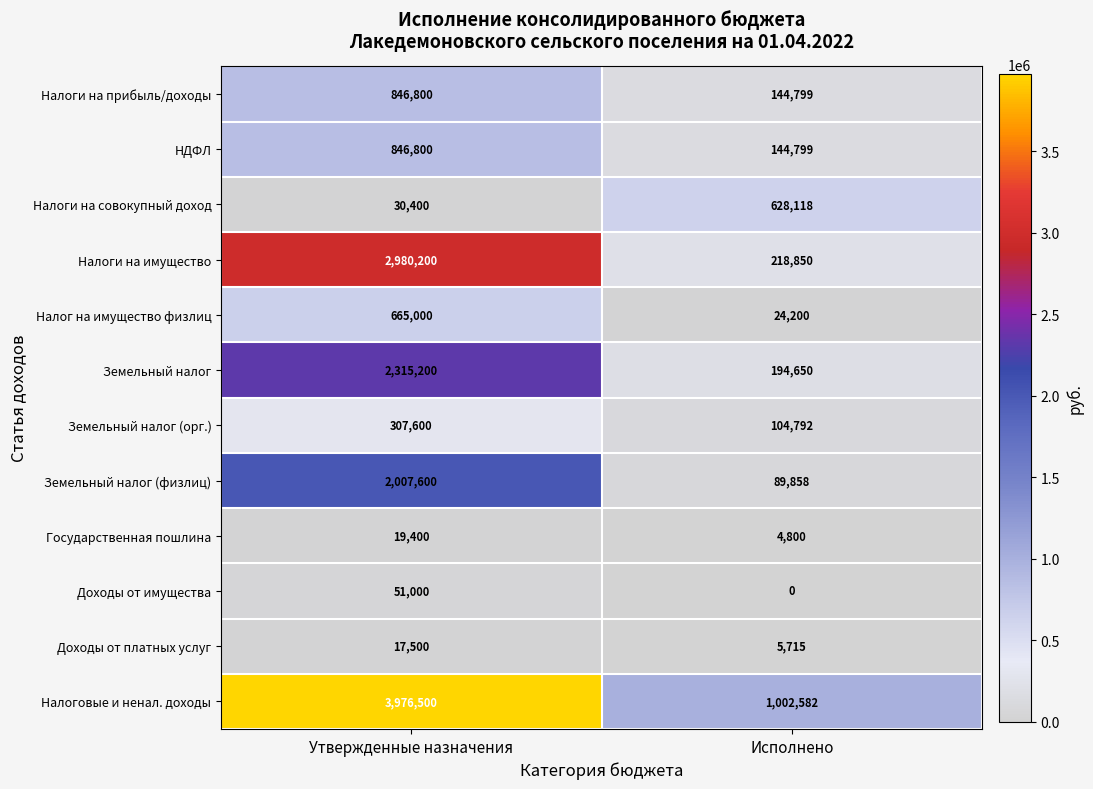

At which label is Доходы от платных услуг closest to 11607?

Исполнено